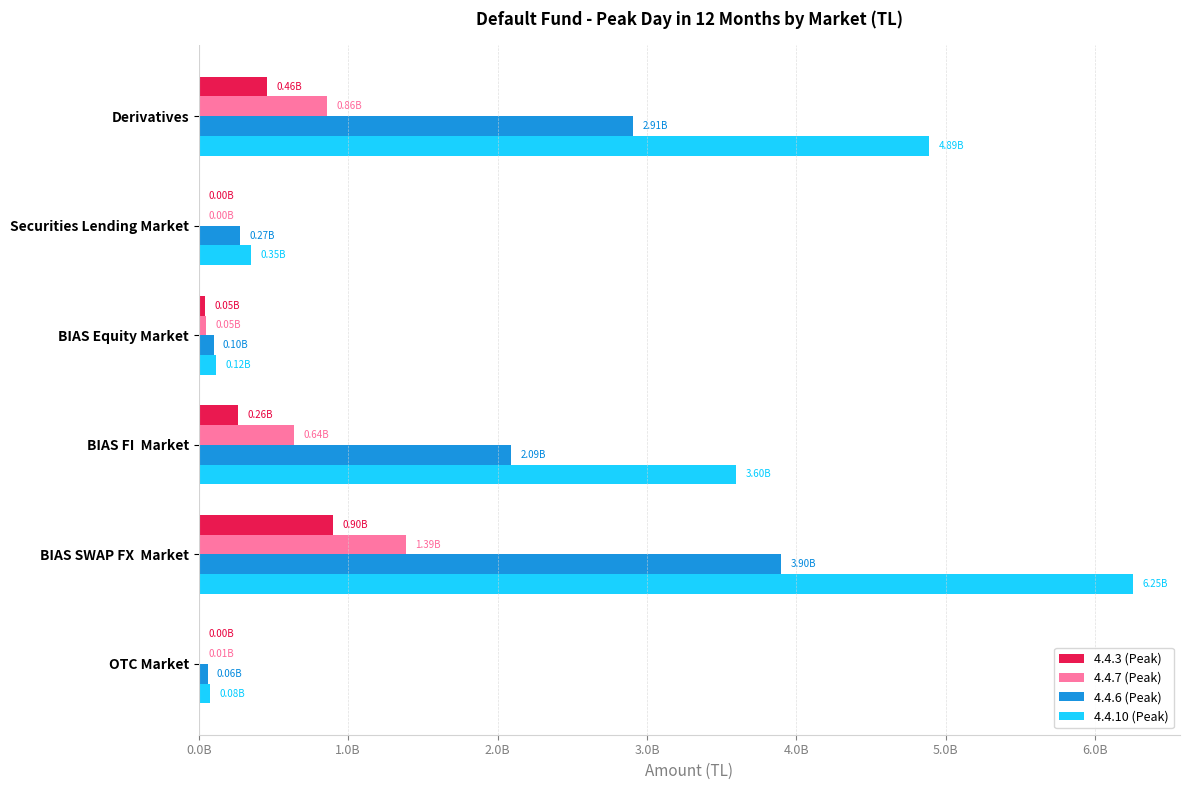

What are all the series names shown in the legend?

4.4.3 (Peak), 4.4.7 (Peak), 4.4.6 (Peak), 4.4.10 (Peak)